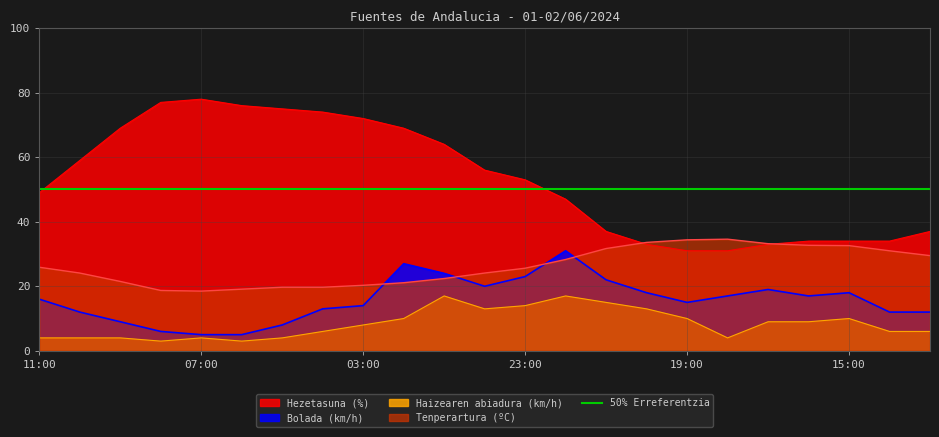

Reading right to left, what are all the values shown in this chart?

Tenperartura (ºC): 13:00=29.5	14:00=31.0	15:00=32.6	16:00=32.7	17:00=33.2	18:00=34.6	19:00=34.4	20:00=33.6	21:00=31.7	22:00=28.3	23:00=25.6	00:00=24.1	01:00=22.4	02:00=21.1	03:00=20.3	04:00=19.7	05:00=19.7	06:00=19.1	07:00=18.5	08:00=18.7	09:00=21.5	10:00=24.1	11:00=25.9
Haizearen abiadura (km/h): 13:00=6.0	14:00=6.0	15:00=10.0	16:00=9.0	17:00=9.0	18:00=4.0	19:00=10.0	20:00=13.0	21:00=15.0	22:00=17.0	23:00=14.0	00:00=13.0	01:00=17.0	02:00=10.0	03:00=8.0	04:00=6.0	05:00=4.0	06:00=3.0	07:00=4.0	08:00=3.0	09:00=4.0	10:00=4.0	11:00=4.0
Hezetasuna (%): 13:00=37.0	14:00=34.0	15:00=34.0	16:00=34.0	17:00=33.0	18:00=31.0	19:00=31.0	20:00=33.0	21:00=37.0	22:00=47.0	23:00=53.0	00:00=56.0	01:00=64.0	02:00=69.0	03:00=72.0	04:00=74.0	05:00=75.0	06:00=76.0	07:00=78.0	08:00=77.0	09:00=69.0	10:00=59.0	11:00=49.0
Bolada (km/h): 13:00=12.0	14:00=12.0	15:00=18.0	16:00=17.0	17:00=19.0	18:00=17.0	19:00=15.0	20:00=18.0	21:00=22.0	22:00=31.0	23:00=23.0	00:00=20.0	01:00=24.0	02:00=27.0	03:00=14.0	04:00=13.0	05:00=8.0	06:00=5.0	07:00=5.0	08:00=6.0	09:00=9.0	10:00=12.0	11:00=16.0